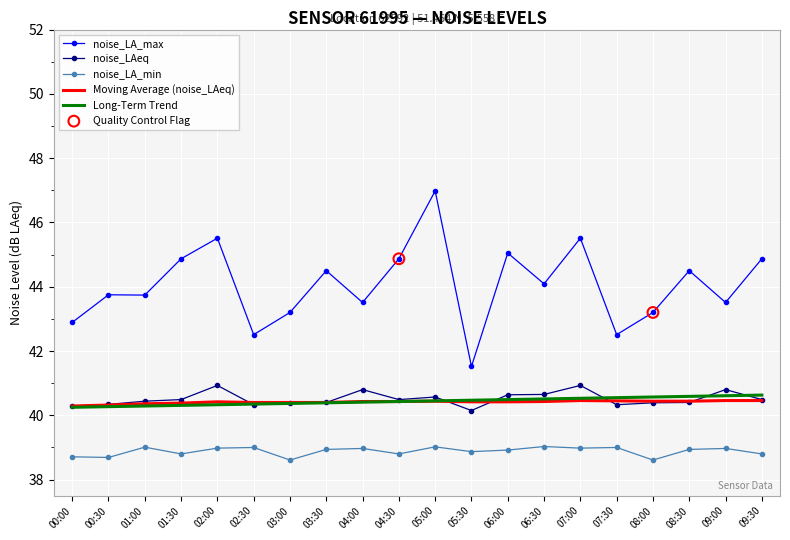

What is the spread (max minus min) of values at 00:00?

4.2